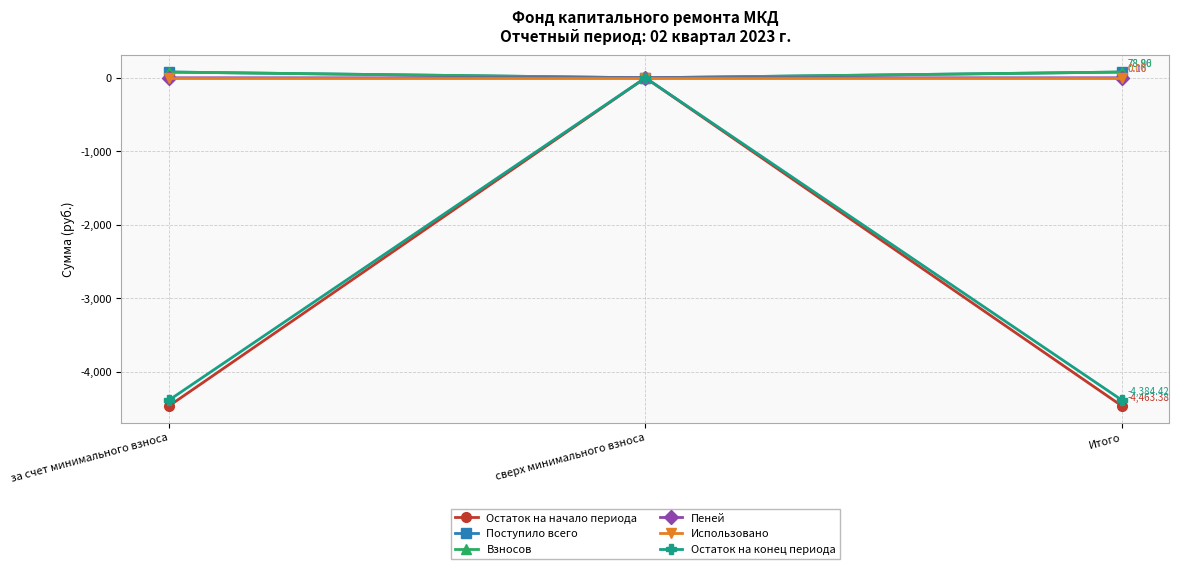

How many data points in Взносов are less than 78?

1